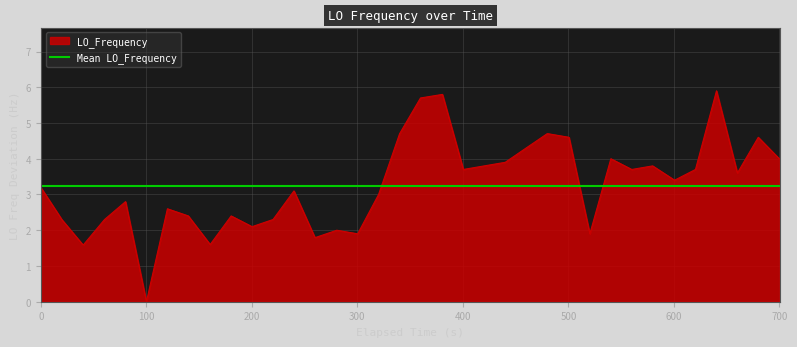

What is the difference between the maximum and minimum values?

5.9